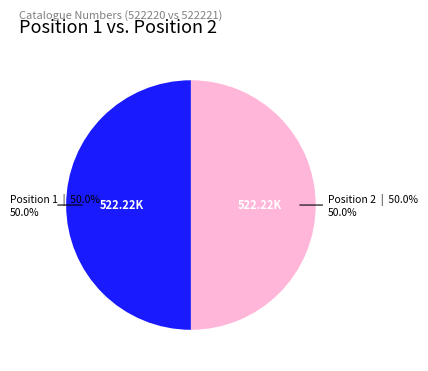

How many slices are in this pie chart?

2